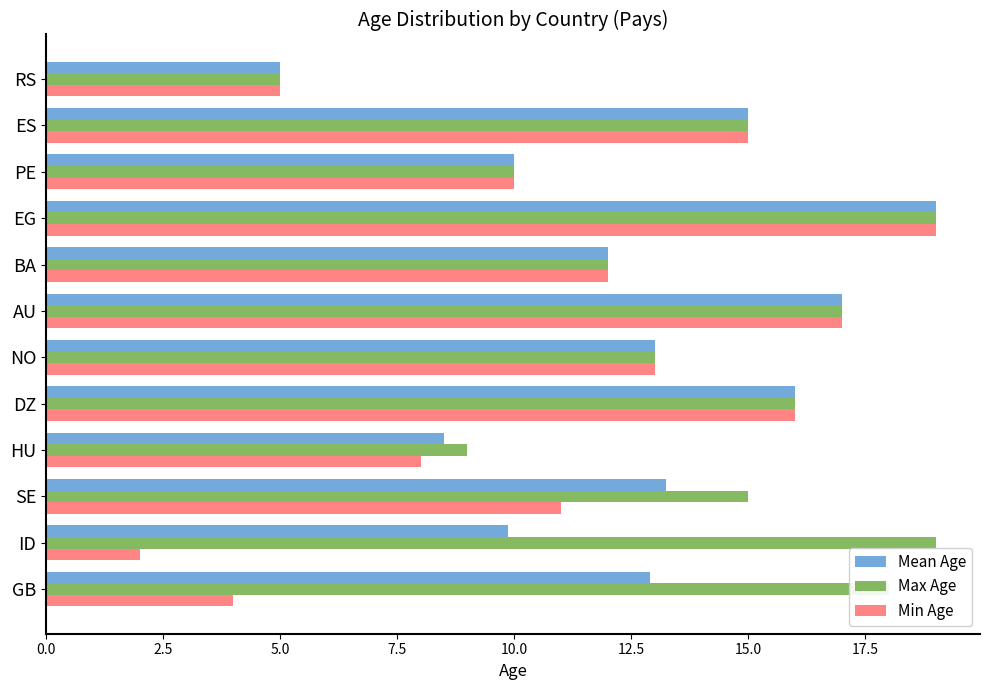

What is the sum of all Min Age values?

132.0